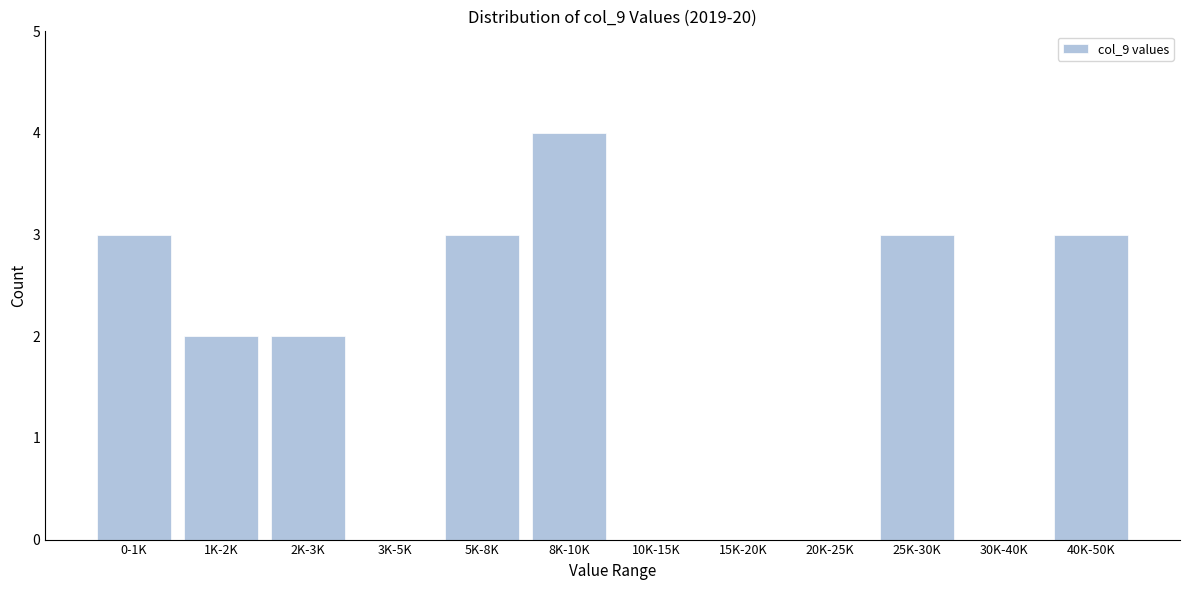

Reading right to left, list all the values displayed in this chart.

40K-50K=3	30K-40K=0	25K-30K=3	20K-25K=0	15K-20K=0	10K-15K=0	8K-10K=4	5K-8K=3	3K-5K=0	2K-3K=2	1K-2K=2	0-1K=3